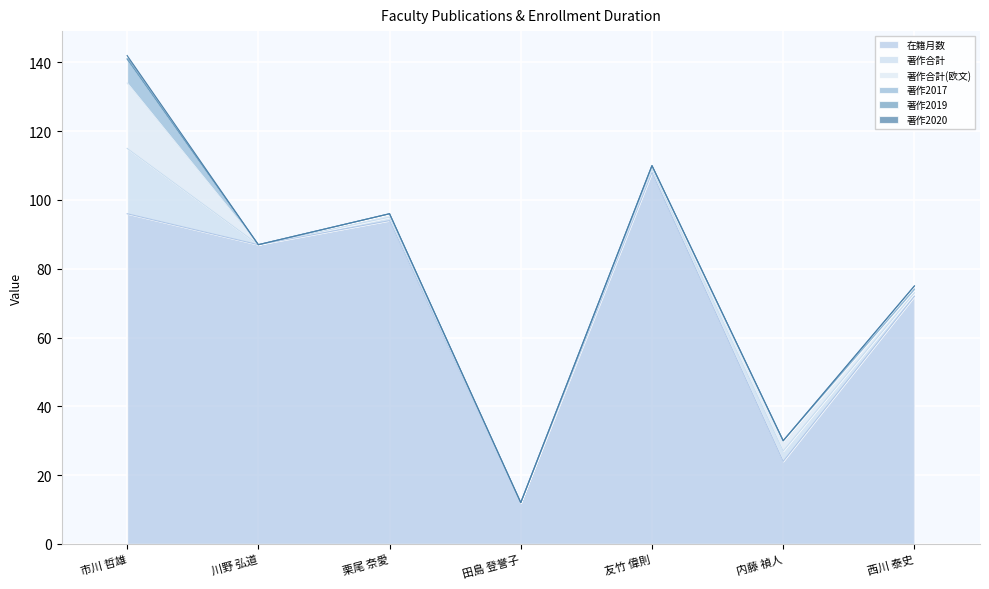

In 著作合計(欧文), how many points are higher than both neighbors (excluding endpoints)?

2